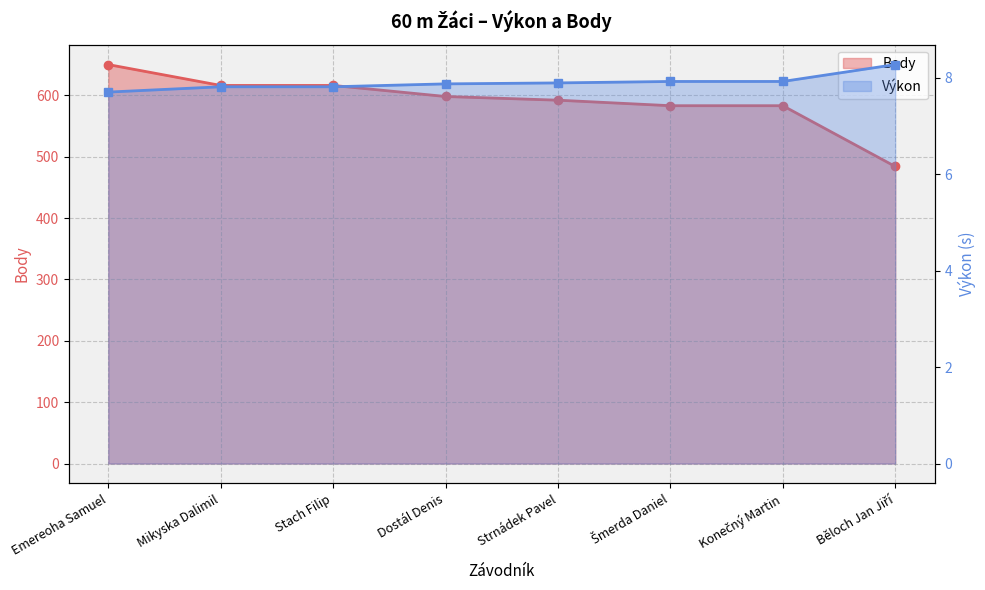

Where is Výkon nearest to the value 7?

Emereoha Samuel